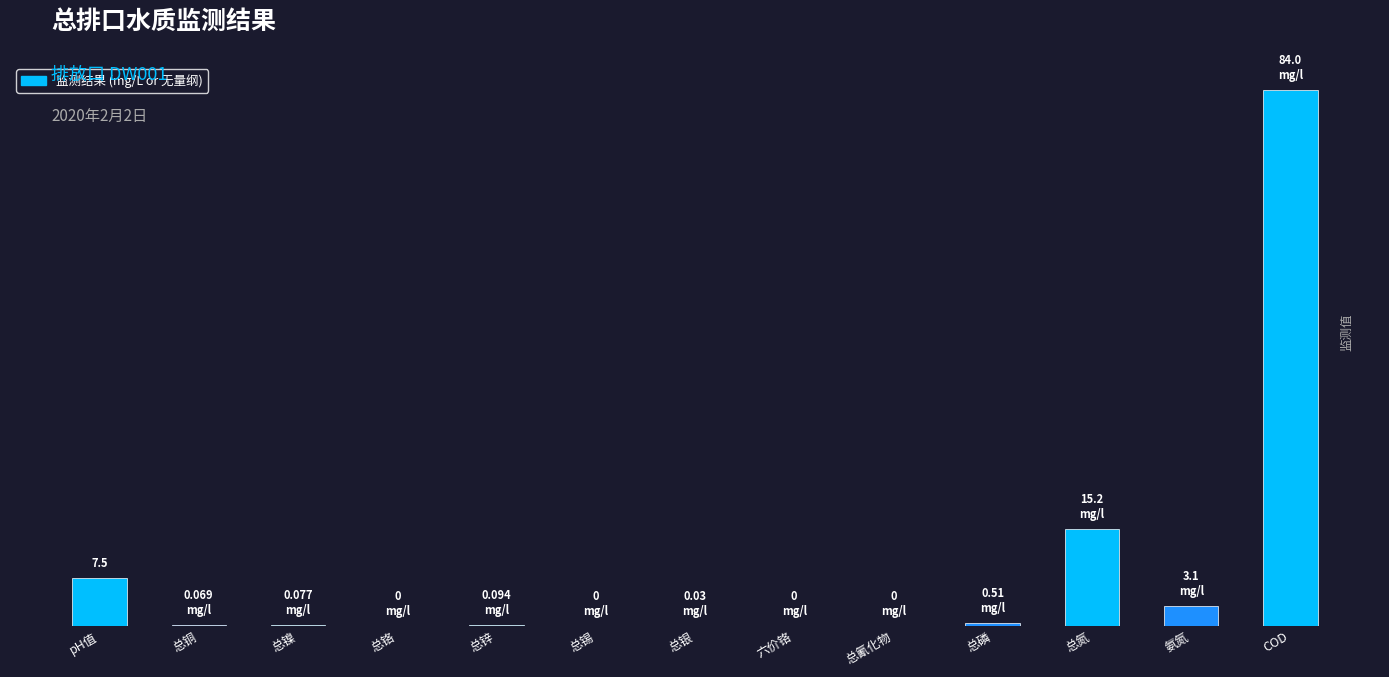

Are the bars horizontal?

No